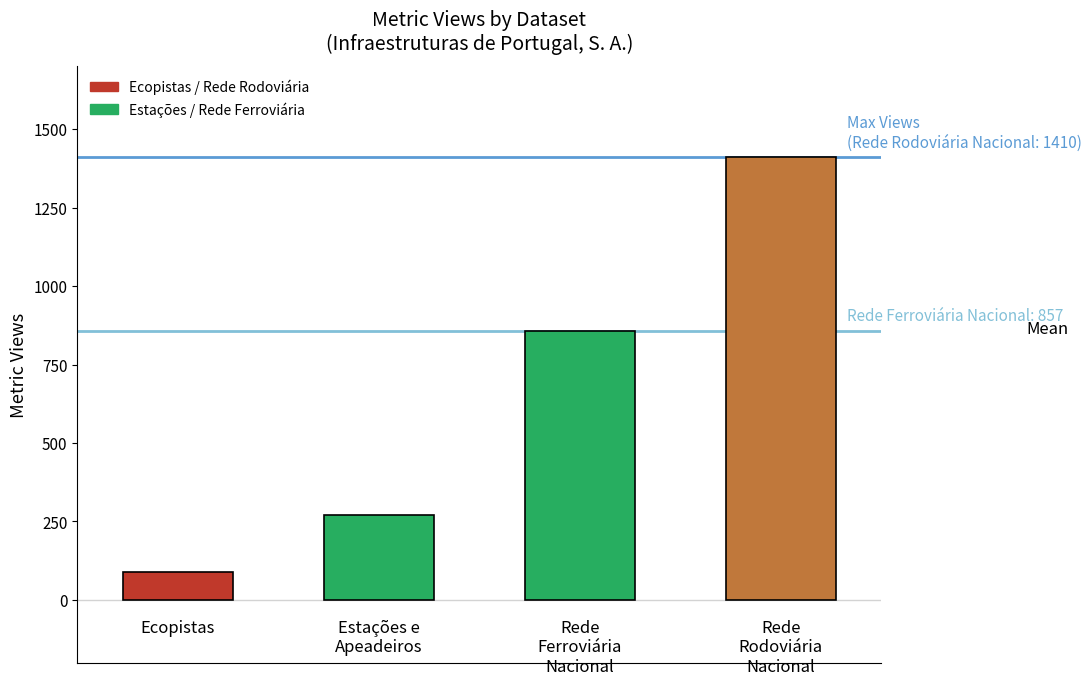

What is the minimum value shown in the chart?

88